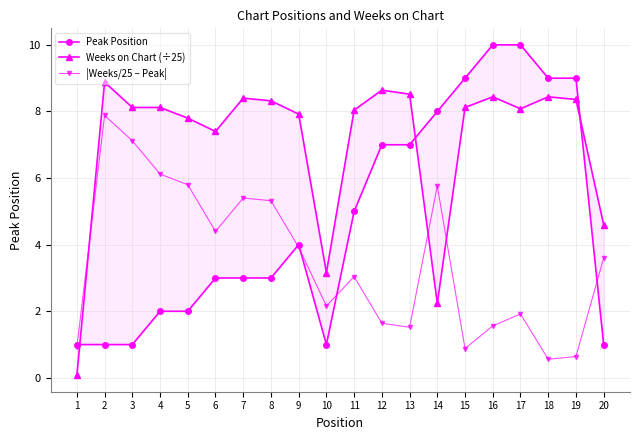

Which series has the largest total across all categories?

Weeks on Chart (÷25)